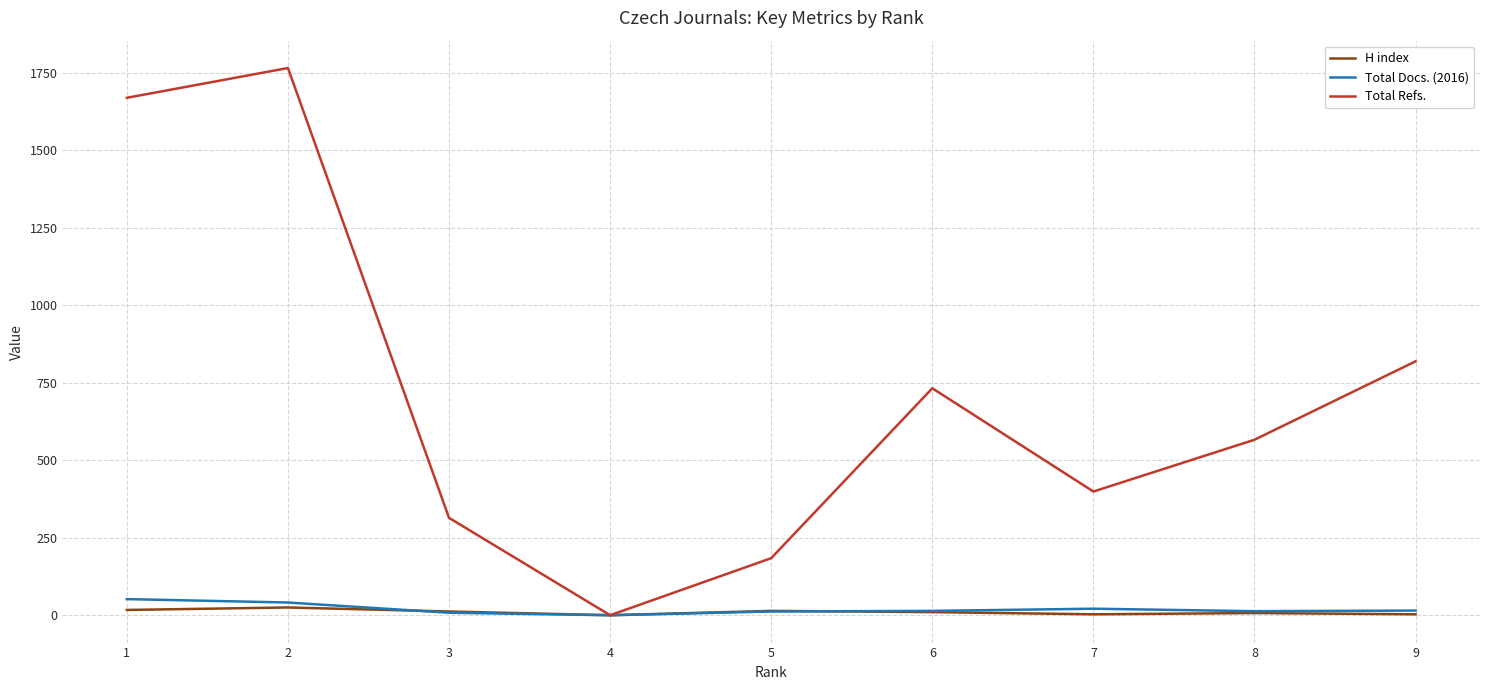

What are all the series names shown in the legend?

H index, Total Docs. (2016), Total Refs.